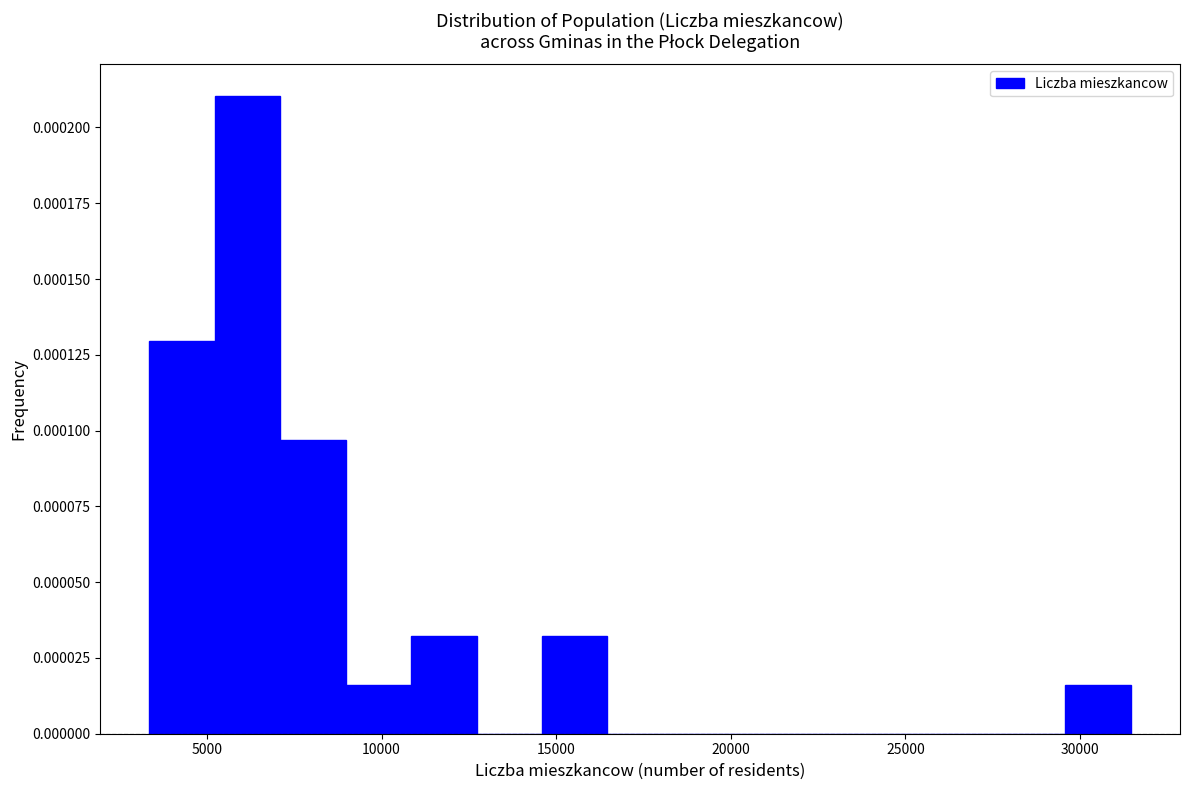

Read against the x-axis, roughly where is the centre of the tallest bar?

6000